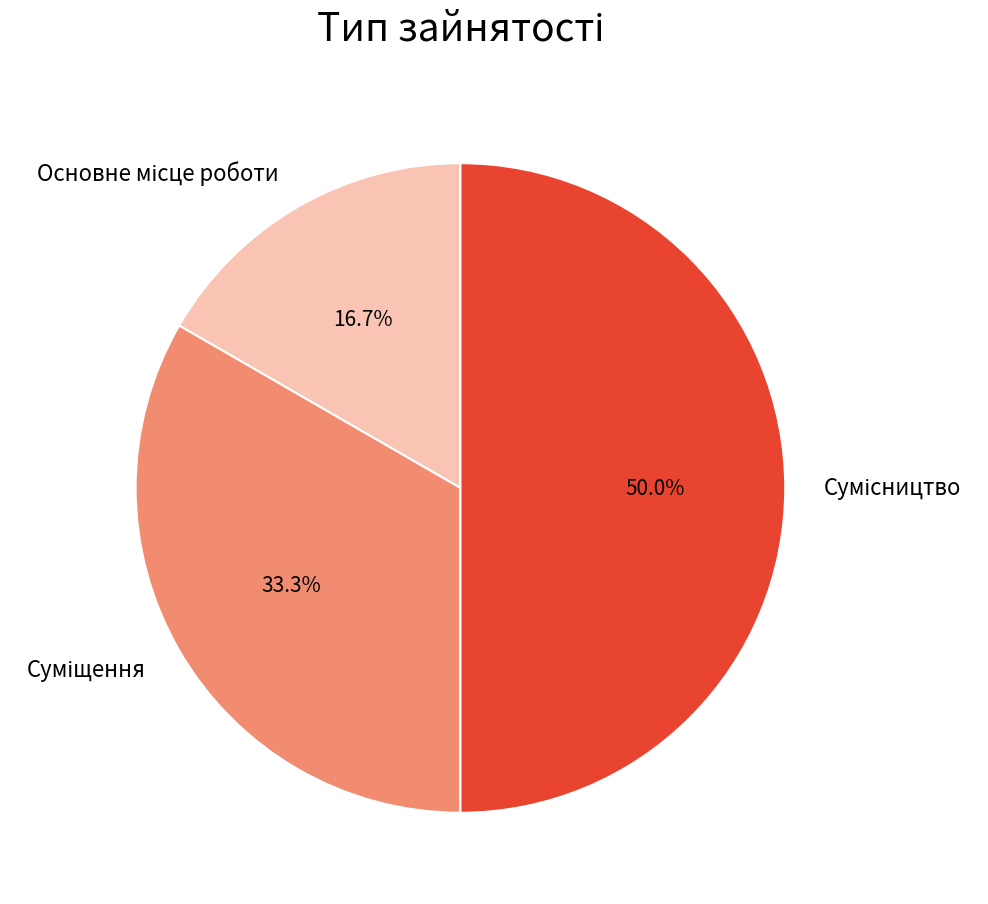

How many segments does this pie chart have?

3